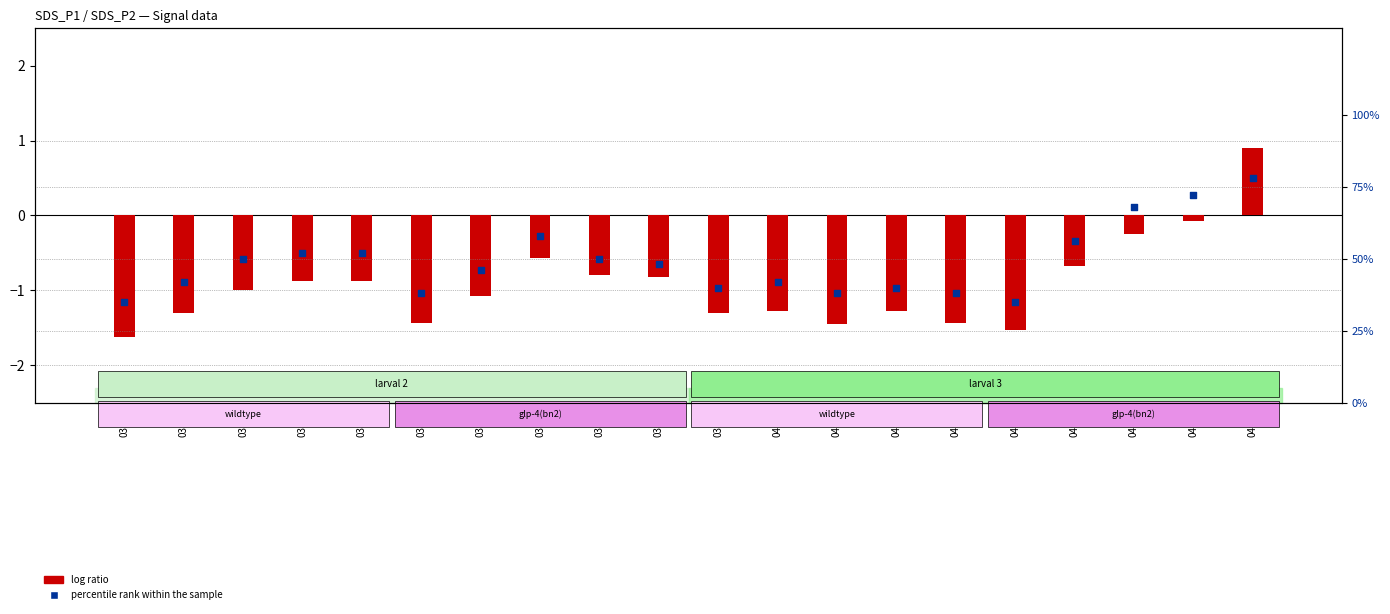

Is the value of percentile rank within the sample at 04:25 greater than the value of log ratio at 03:39?

Yes